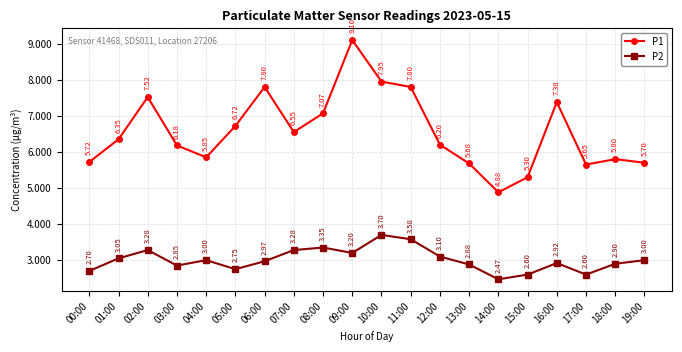

At which category does the chart reach its peak across all series?

09:00